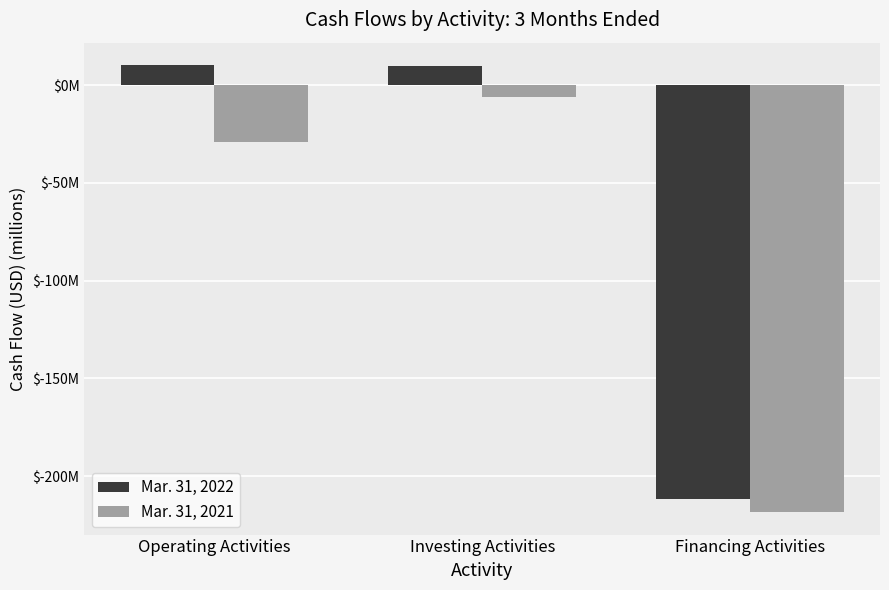

Rank the categories by Mar. 31, 2022 value from highest to lowest.

Operating Activities, Investing Activities, Financing Activities